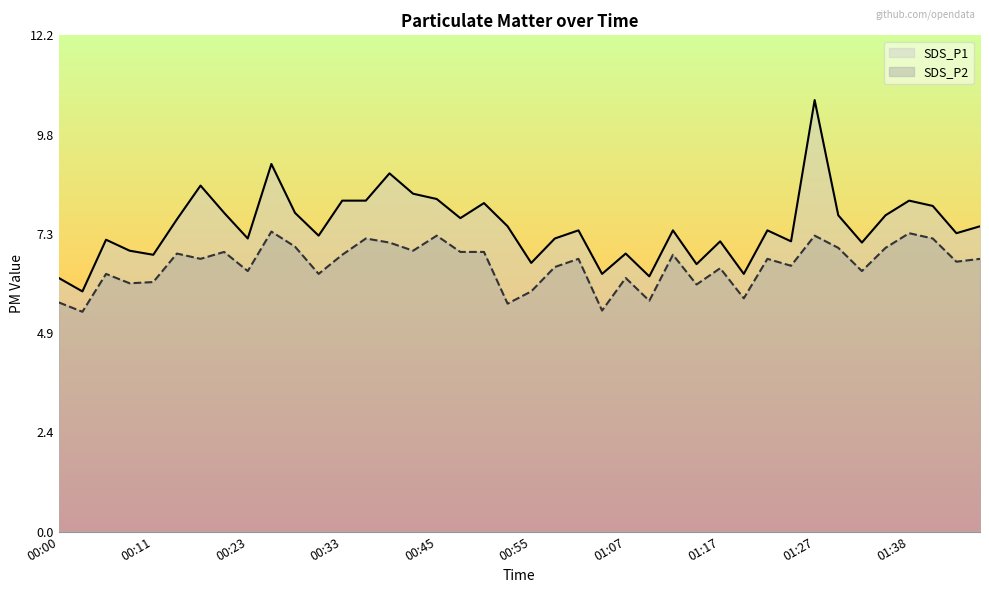

True or false: SDS_P2 and SDS_P1 cross at least once.

False